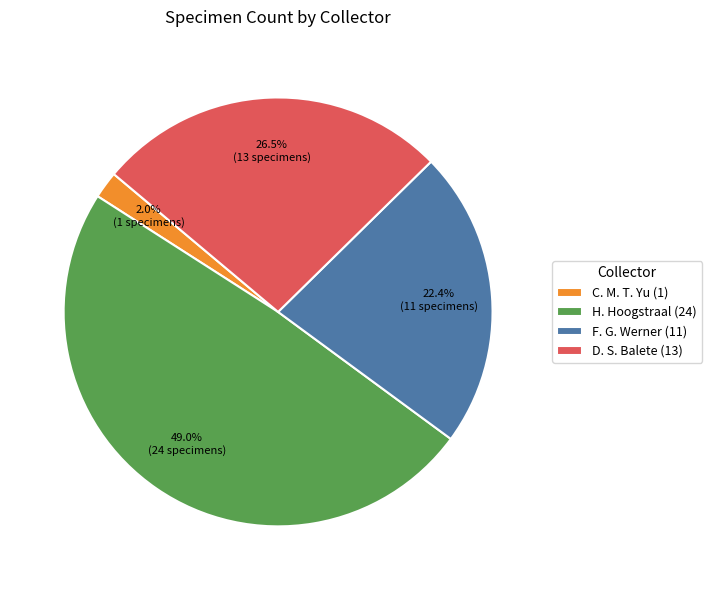

How many segments does this pie chart have?

4